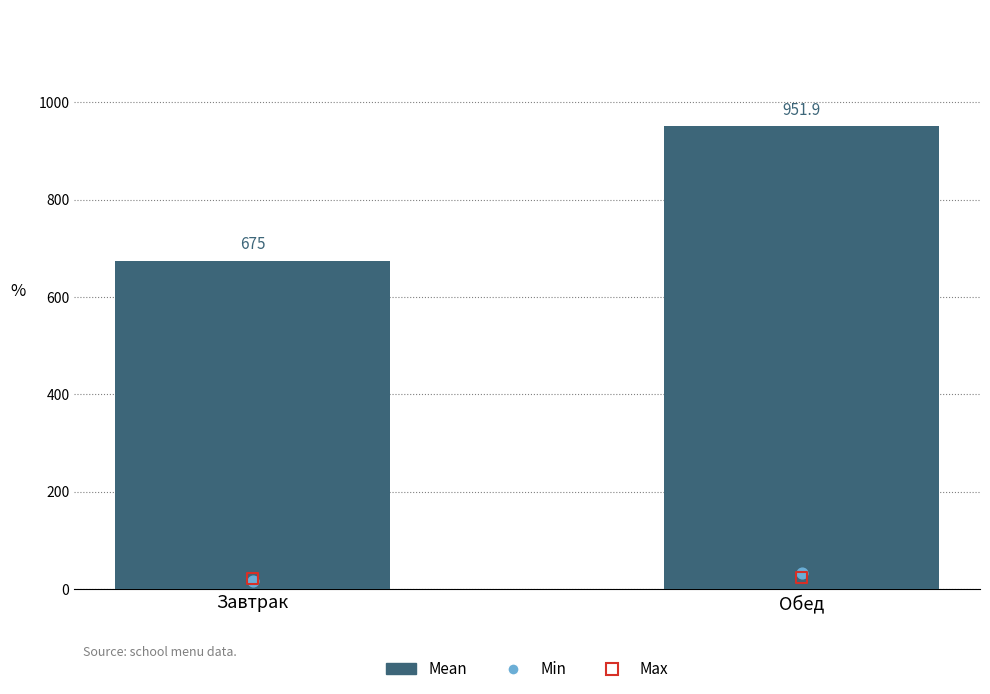

What are all the series names shown in the legend?

Mean, Min, Max